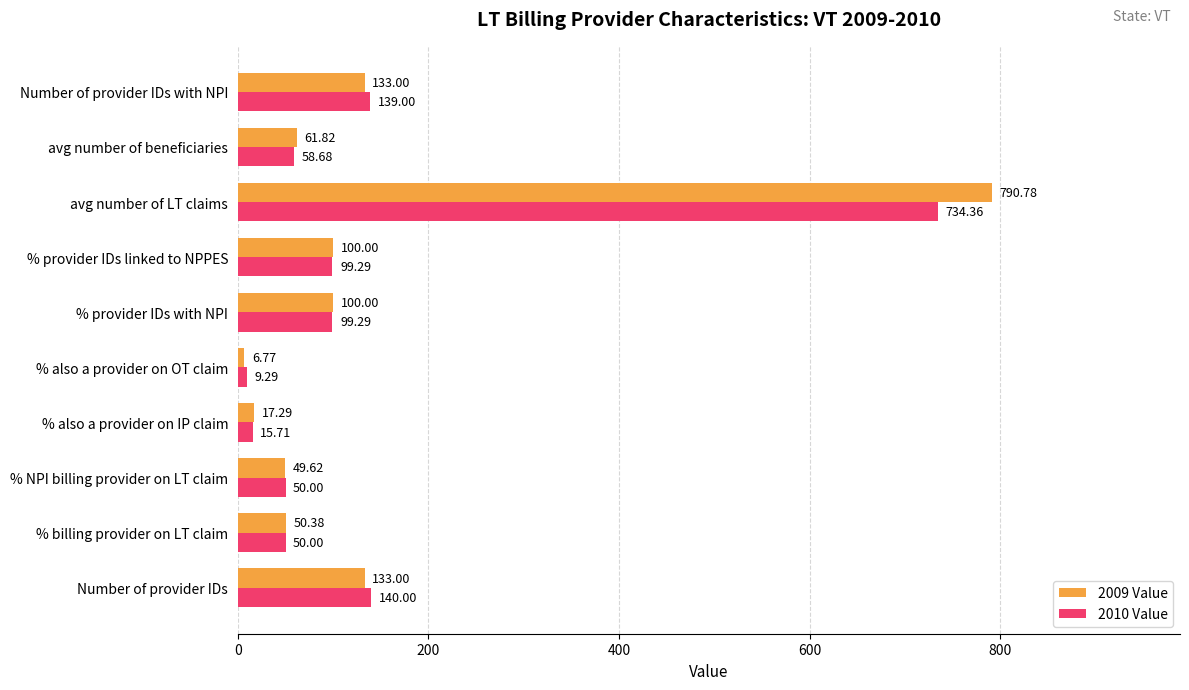

List the series in order of their overall mean, highest first.

2009 Value, 2010 Value